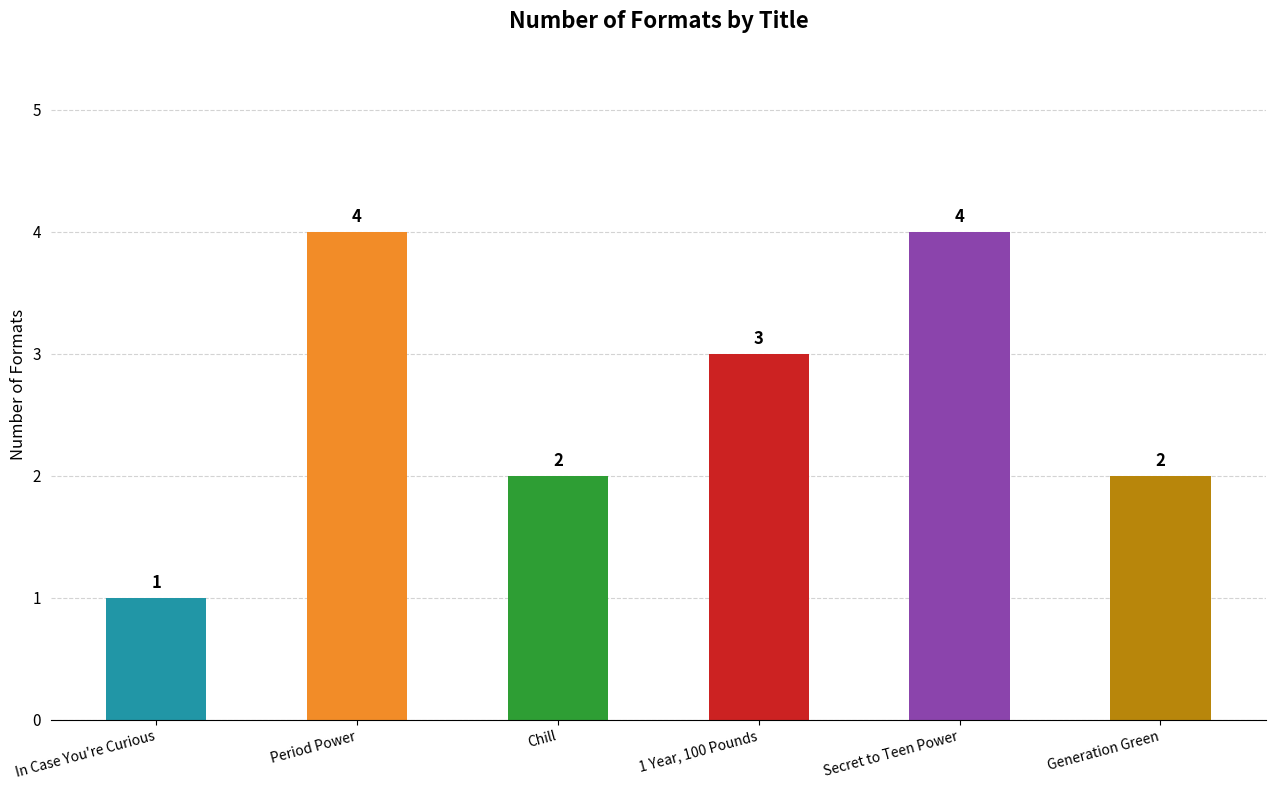

What is the label of the 3rd bar from the left?

Chill